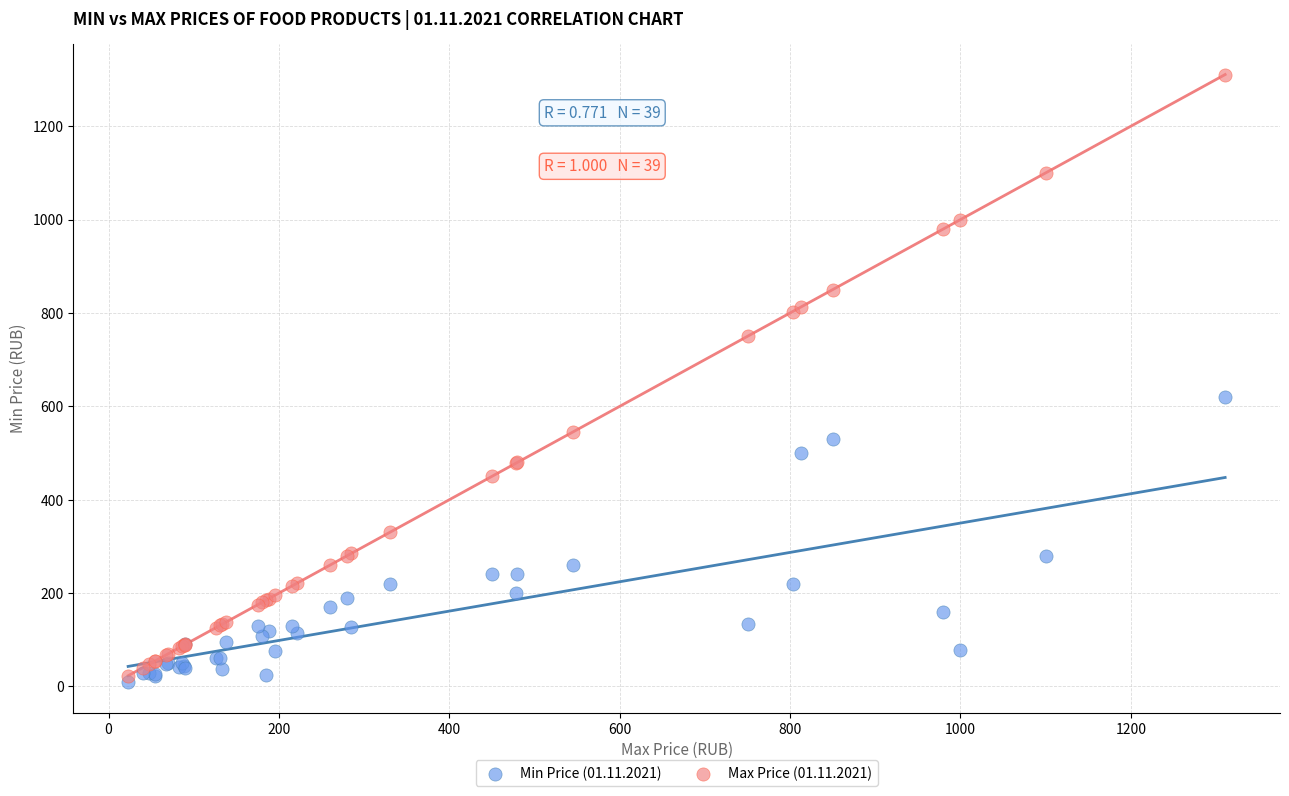

Across all series, what Y value is closest to 659?

619.0